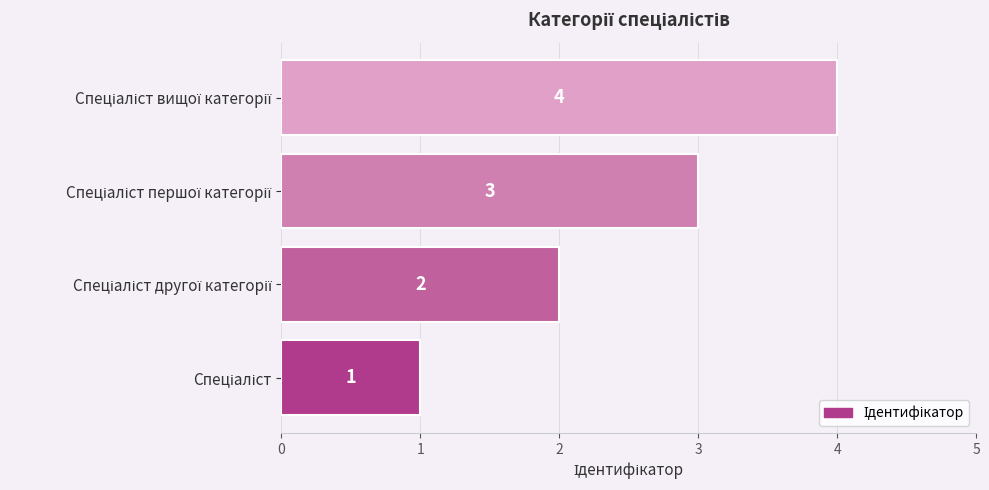

What is the difference between the maximum and minimum values?

3